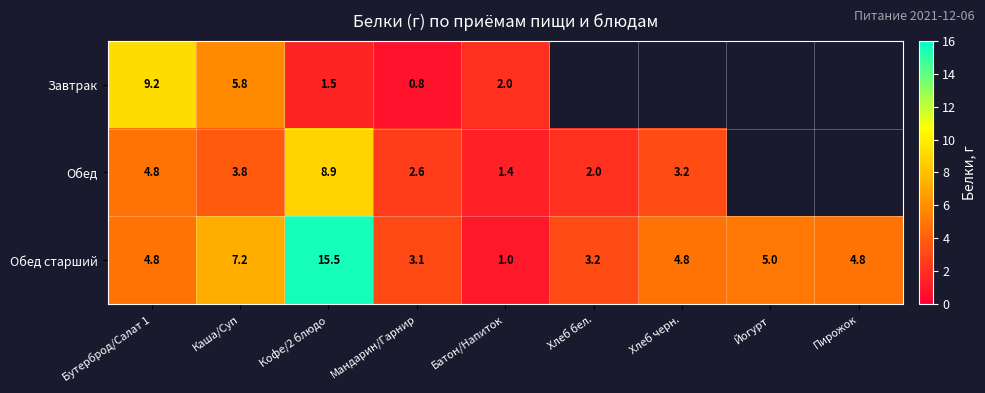

What is the maximum value shown in the chart?

15.5